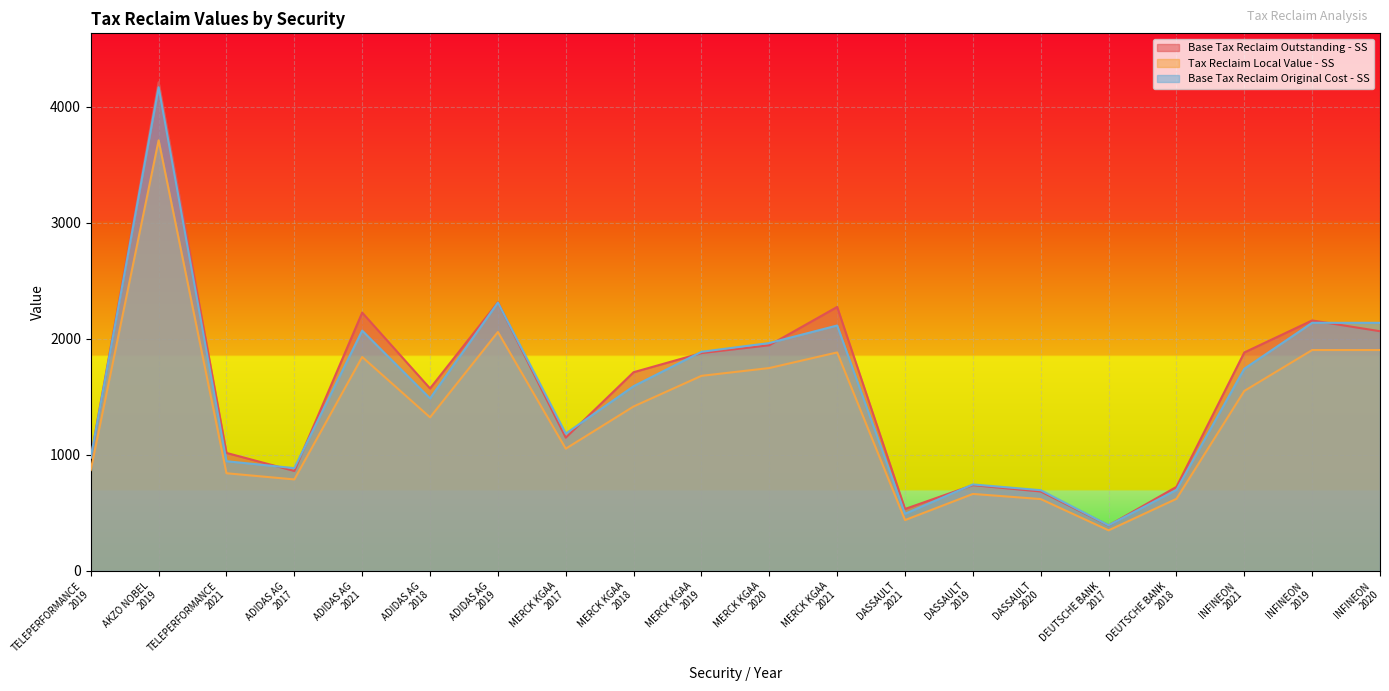

True or false: Tax Reclaim Local Value - SS and Base Tax Reclaim Outstanding - SS intersect in this chart.

False